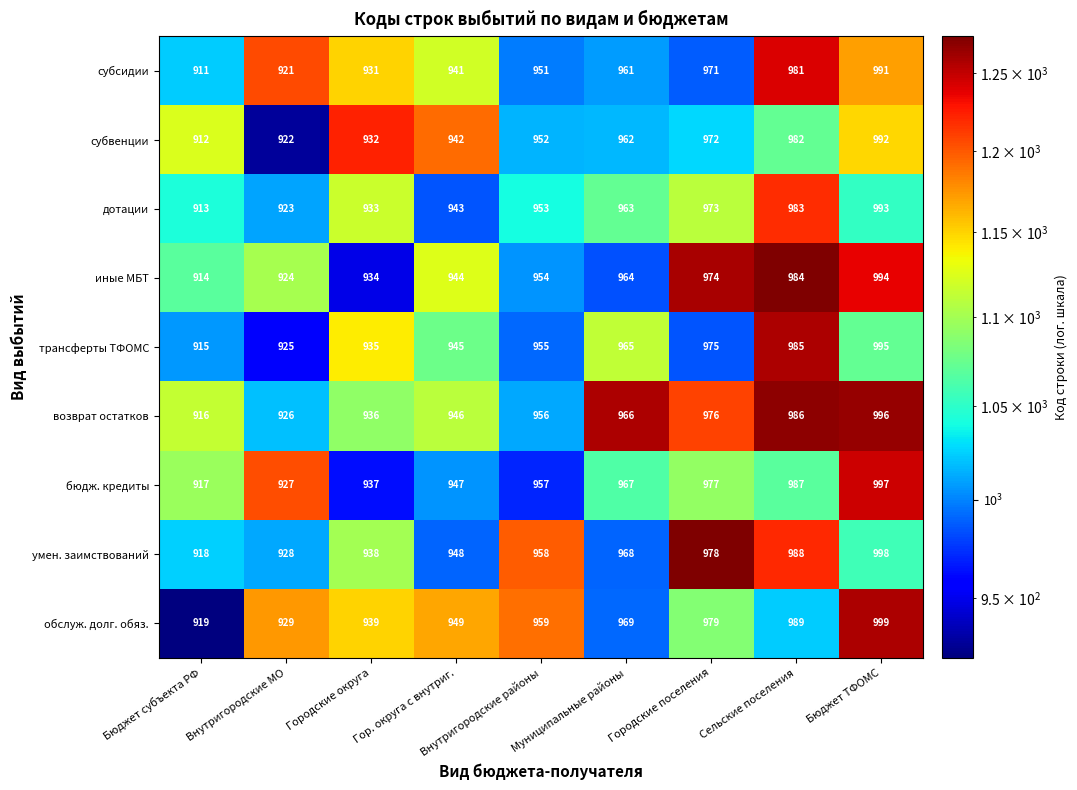

At which category is the sum across all series the highest?

Бюджет ТФОМС